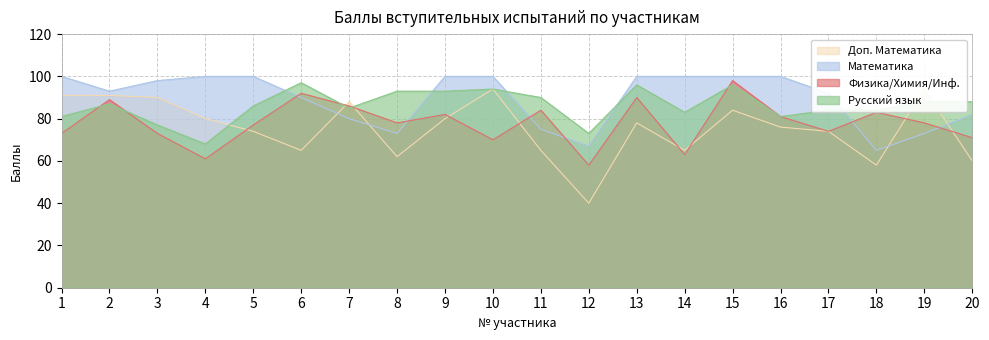

The value of Физика/Химия/Инф. at 11 is 84. True or false?

True